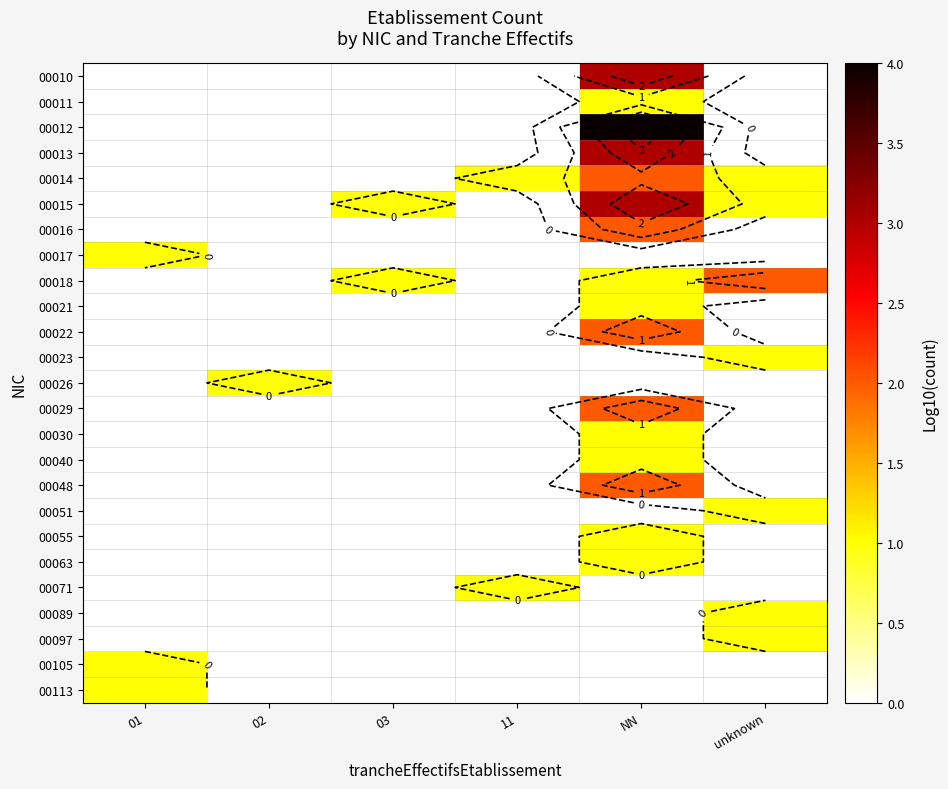

What is the difference between the highest and lowest values at 11?

1